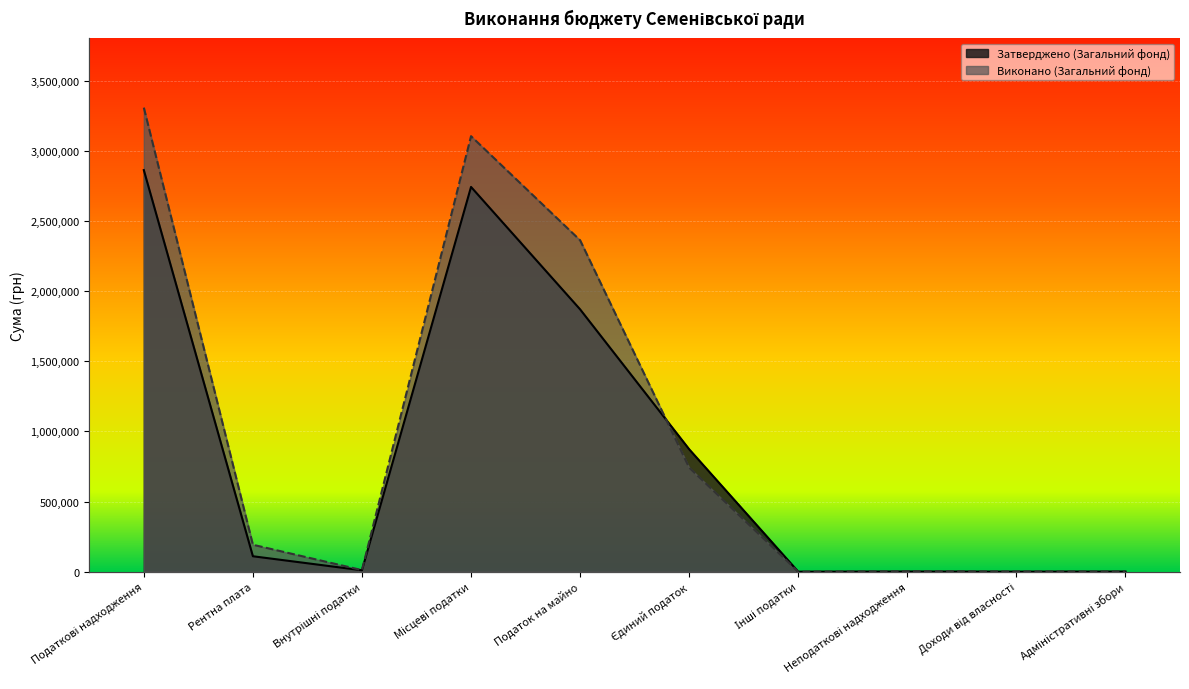

What position from the left is Податкові надходження?

1